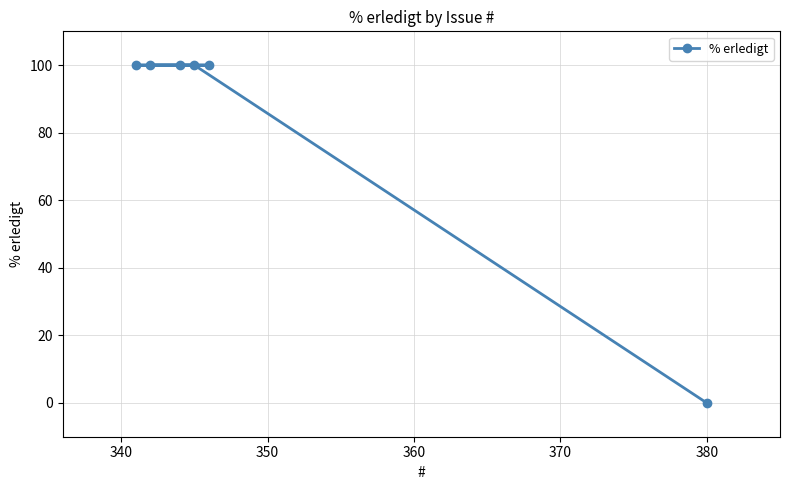

How many categories are shown in the chart?

6